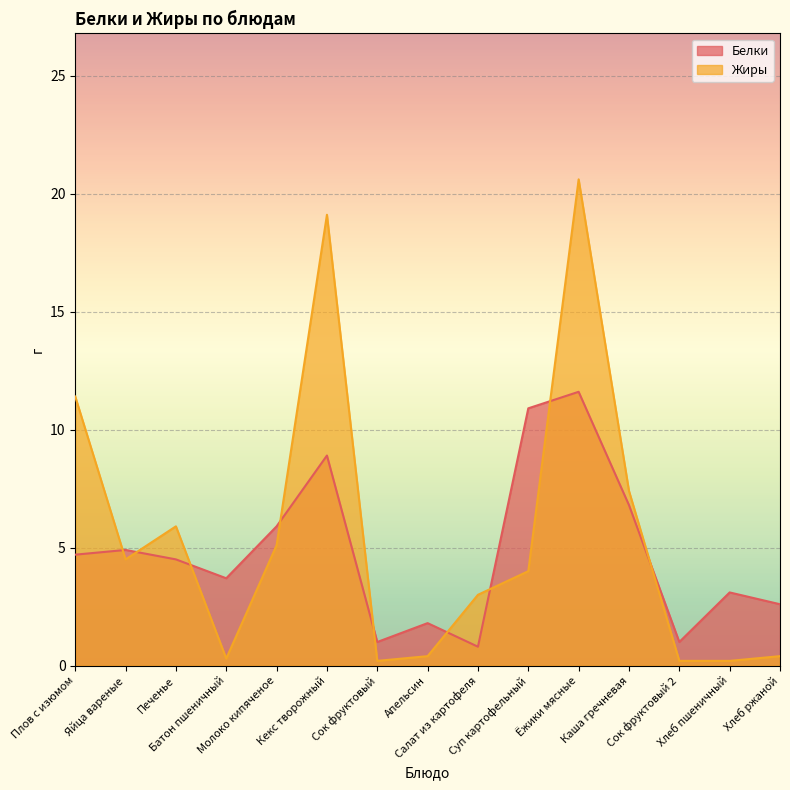

Where is Жиры nearest to the value 10?

Плов с изюмом